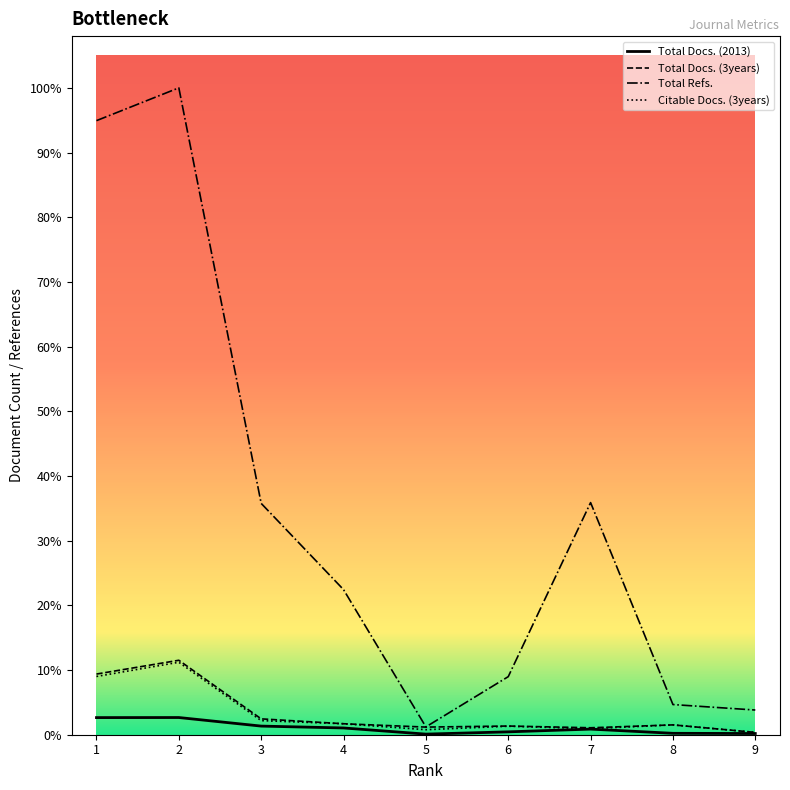

What is the difference between the maximum and minimum values in the Total Docs. (2013) series?

248